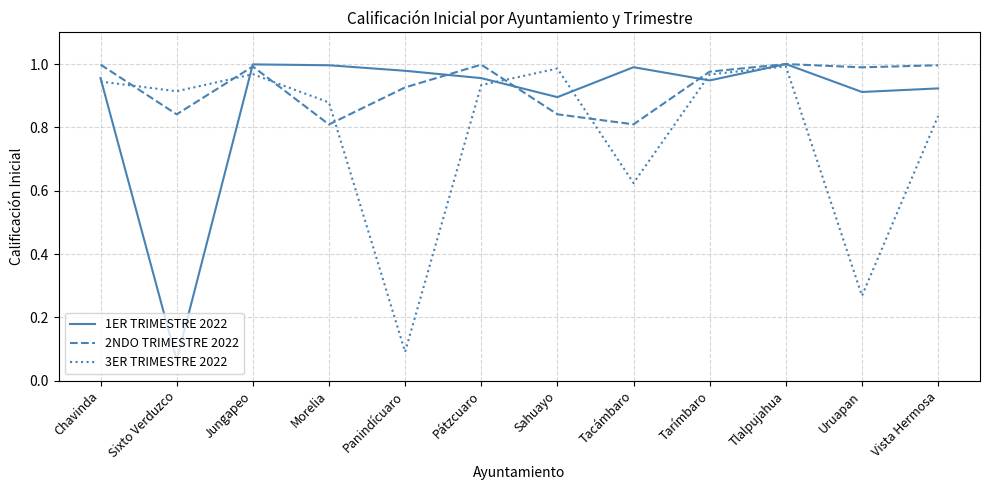

Which series changed the most between Morelia and Tlalpujahua?

2NDO TRIMESTRE 2022